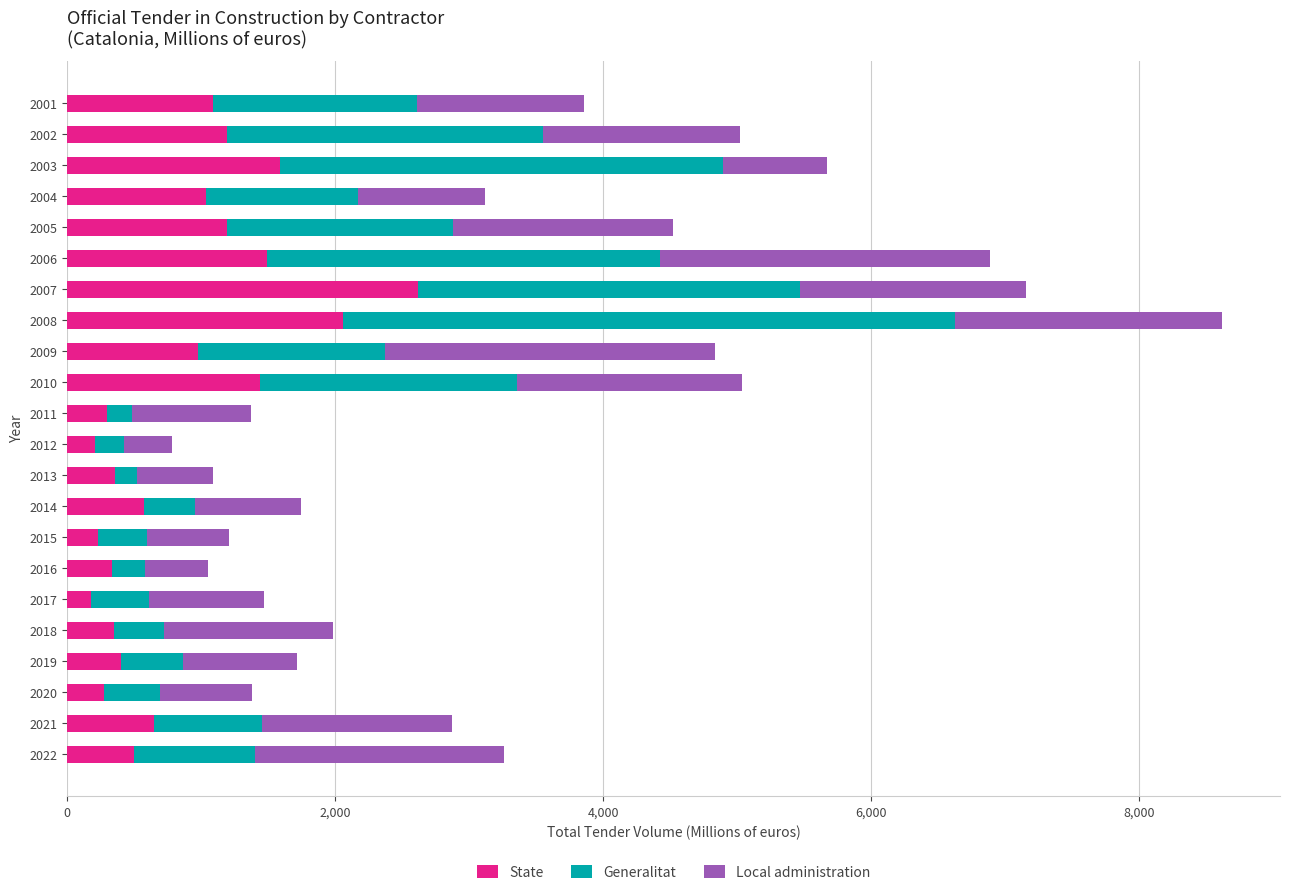

True or false: State has a value of 2250.8 at 2010.

False